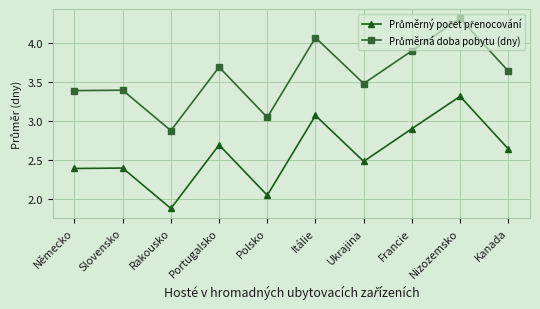

What position from the right is Nizozemsko?

2